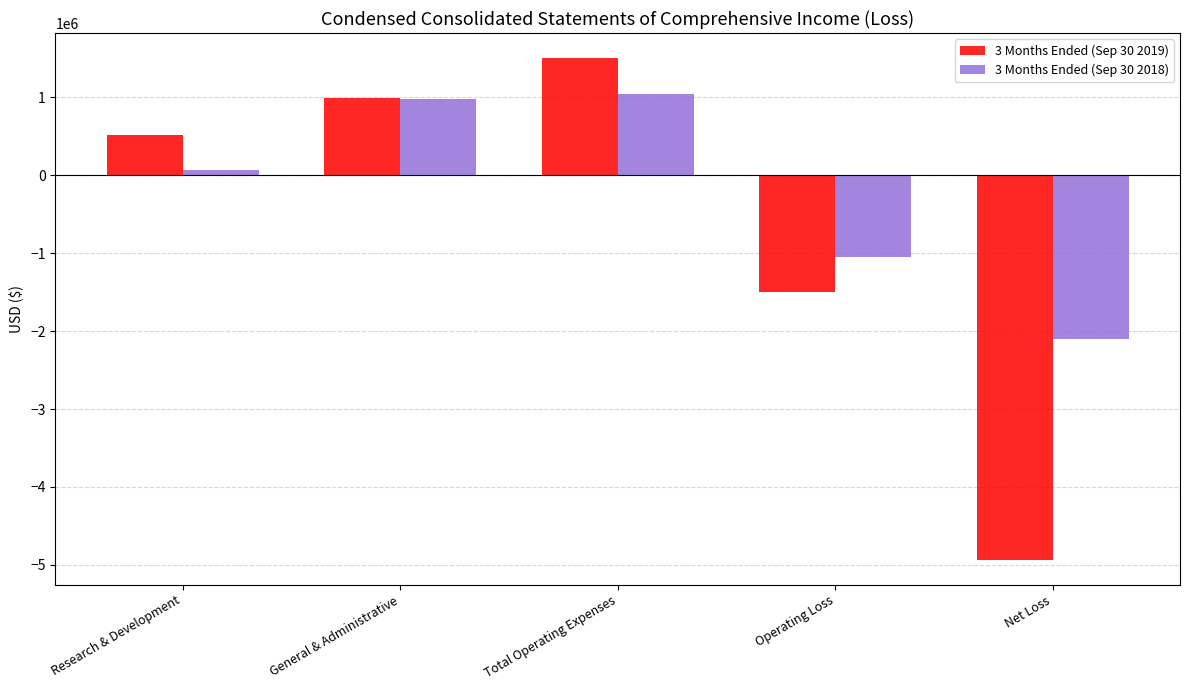

What is the greatest value displayed?

1503114